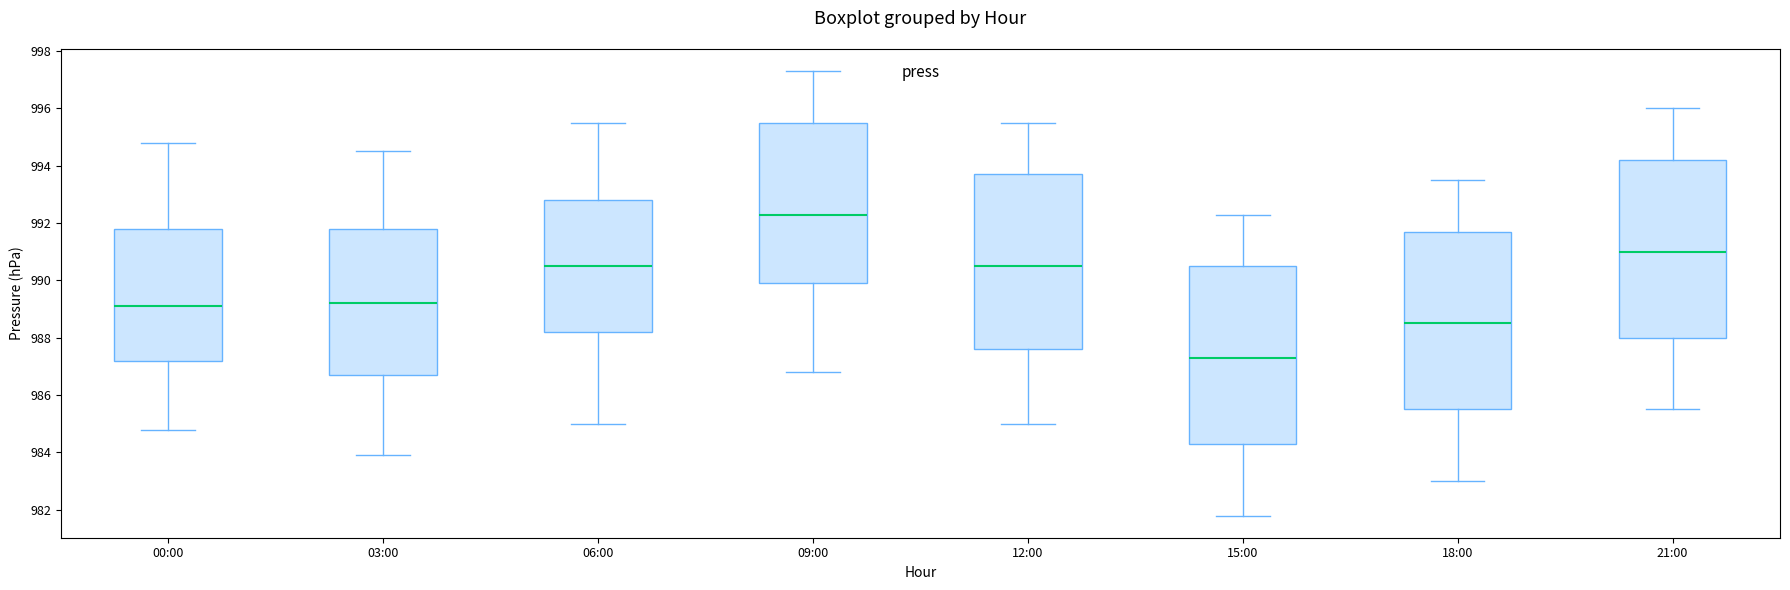

Reading left to right, transcribe this box plot: for each box, give where its median line is, the range the box spans, and where its two whiskers end, as read against the y-axis. The values are not printed on the chart, so give them approximately, as read against the axis.

00:00: median 989.2, box 987.2 to 991.8, whiskers 984.8 to 994.8
03:00: median 989.2, box 986.8 to 991.8, whiskers 984.0 to 994.6
06:00: median 990.6, box 988.2 to 992.8, whiskers 985.0 to 995.6
09:00: median 992.4, box 990.0 to 995.6, whiskers 986.8 to 997.4
12:00: median 990.6, box 987.6 to 993.8, whiskers 985.0 to 995.6
15:00: median 987.4, box 984.4 to 990.6, whiskers 981.8 to 992.4
18:00: median 988.6, box 985.6 to 991.8, whiskers 983.0 to 993.6
21:00: median 991.0, box 988.0 to 994.2, whiskers 985.6 to 996.0